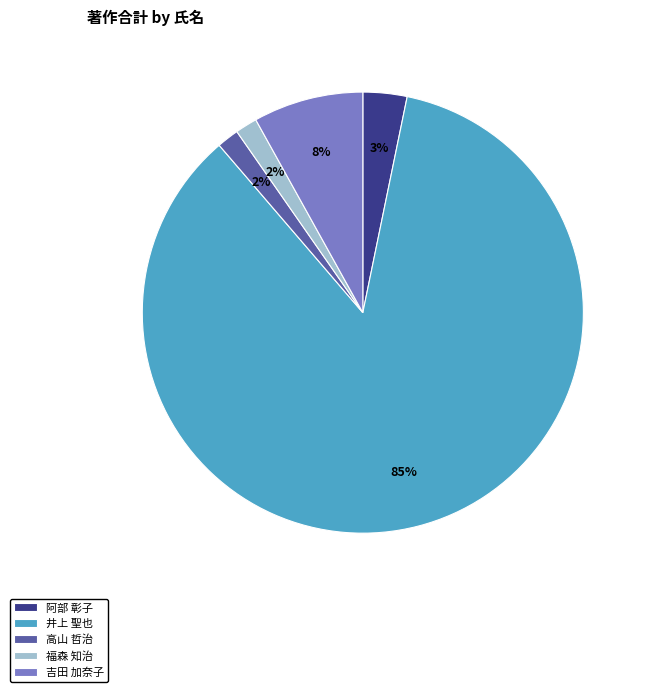

Which category has the biggest portion of the pie?

井上 聖也